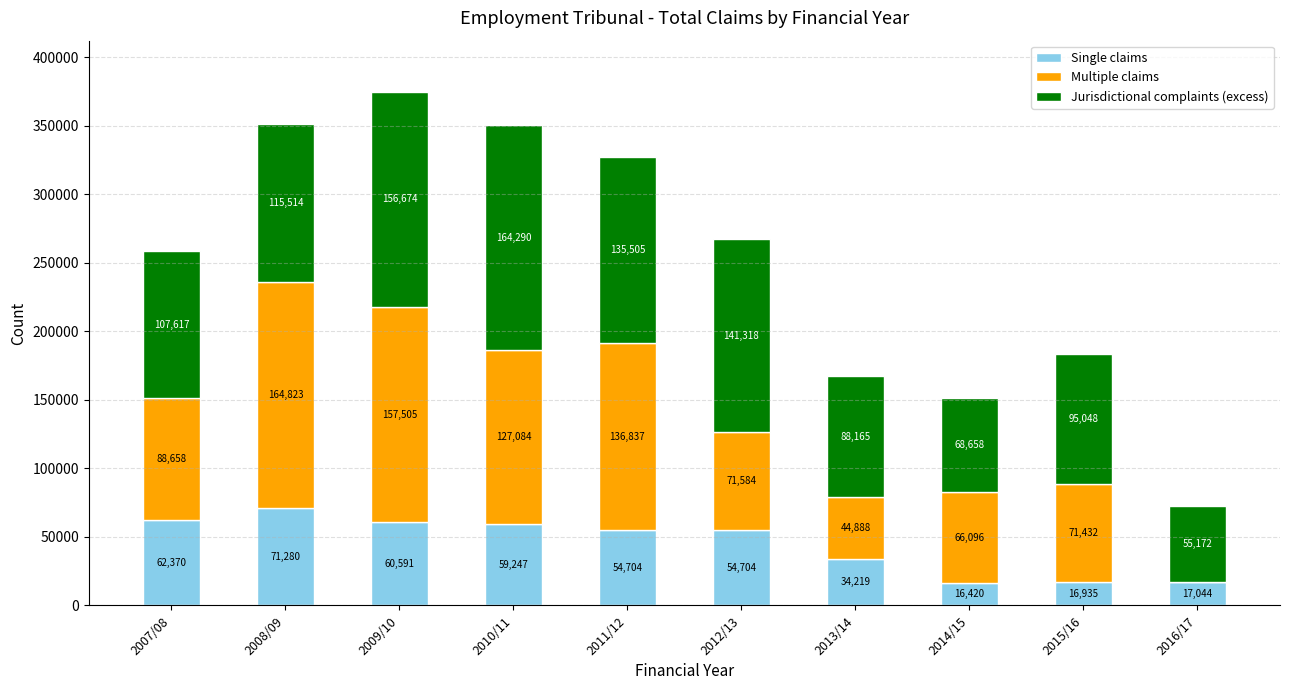

Where is Single claims nearest to the value 43850?

2013/14